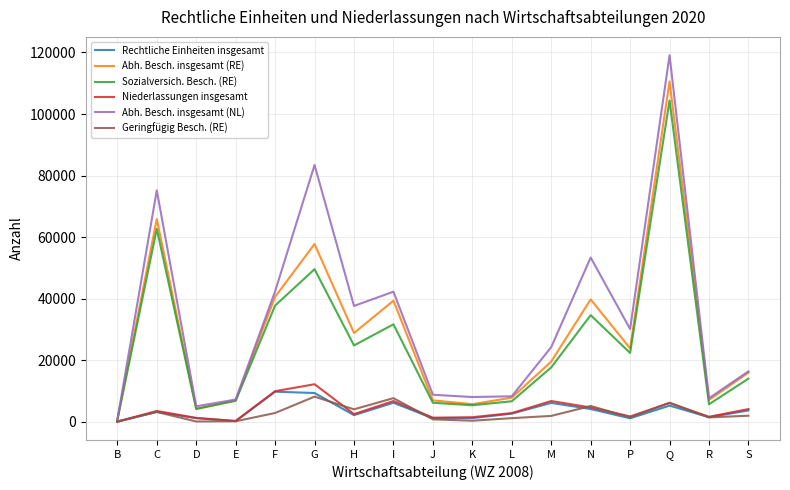

Which series has the largest range (max minus min)?

Abh. Besch. insgesamt (NL)